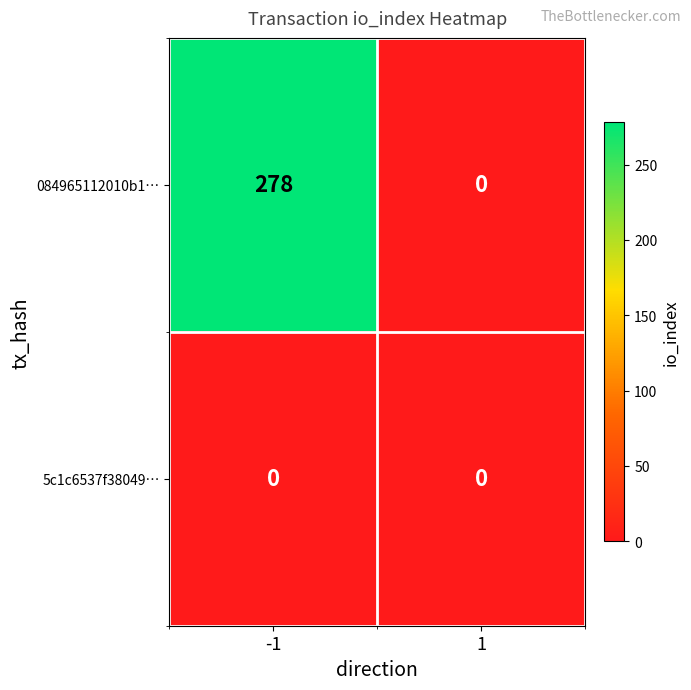

Rank the series by their average value, from highest to lowest.

084965112010b1…, 5c1c6537f38049…